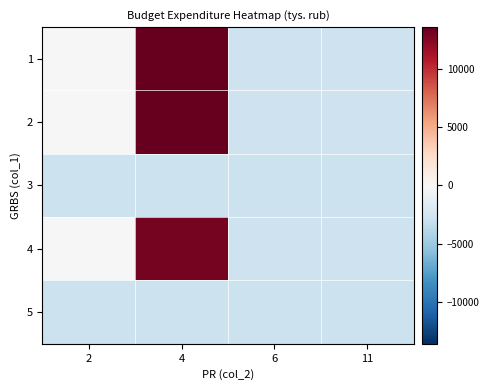

At which category does the chart reach its peak across all series?

4